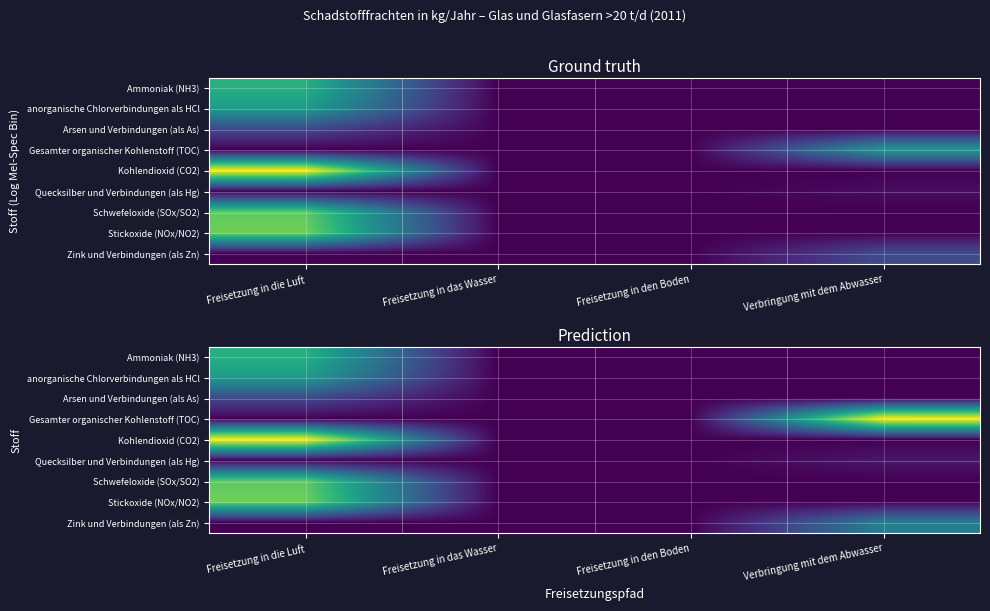

Which label corresponds to the smallest value in the chart?

Freisetzung in das Wasser